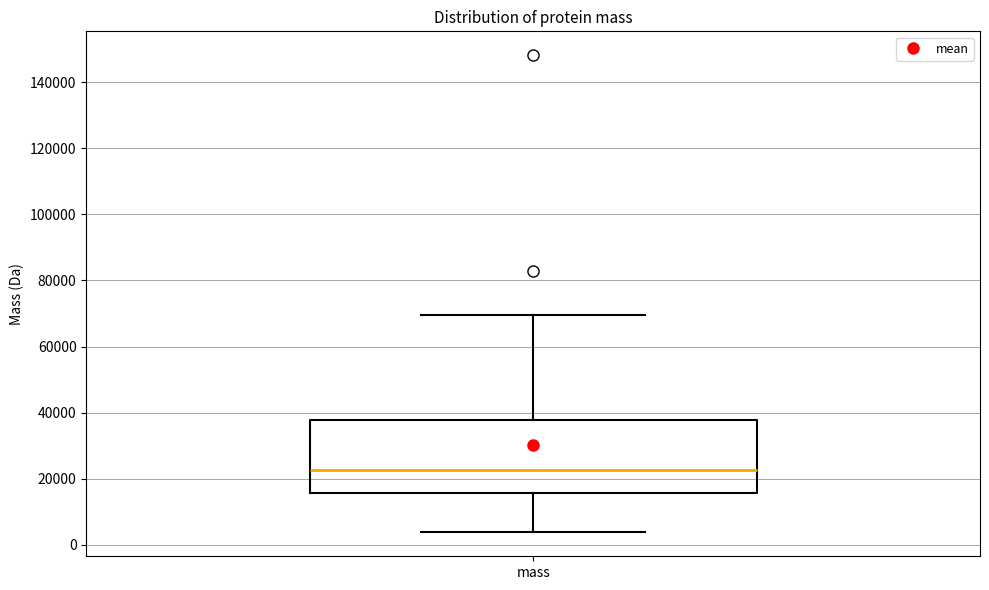

Where is the lower edge of the box for mass on the y-axis? The values are not printed on the chart, so give them approximately, as read against the axis.

16000